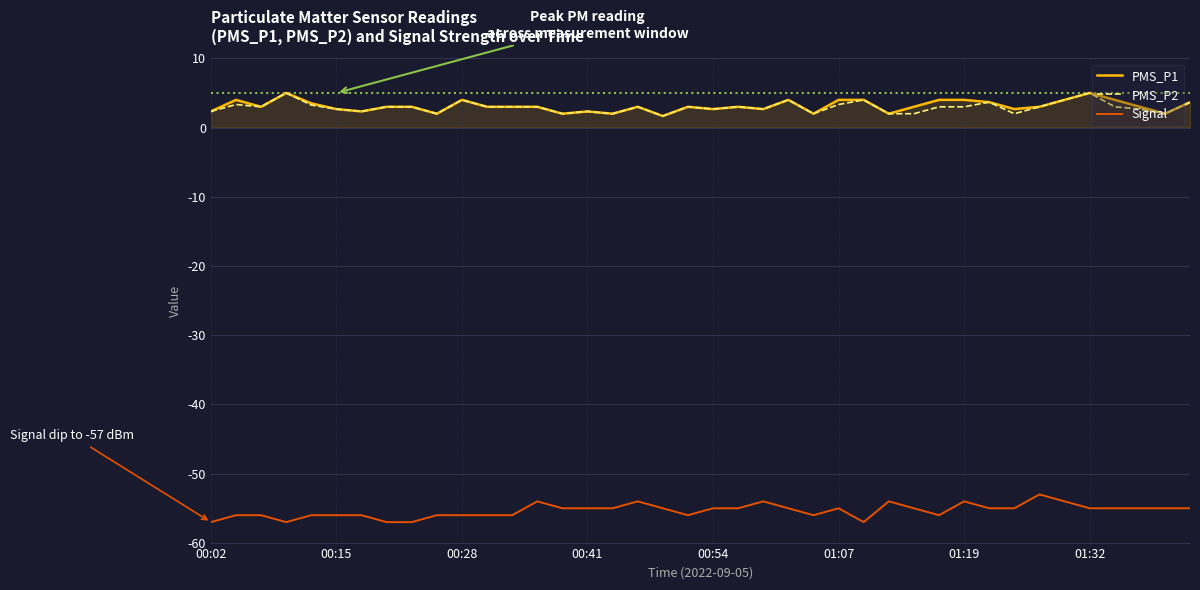

True or false: PMS_P2 and Signal cross at least once.

False